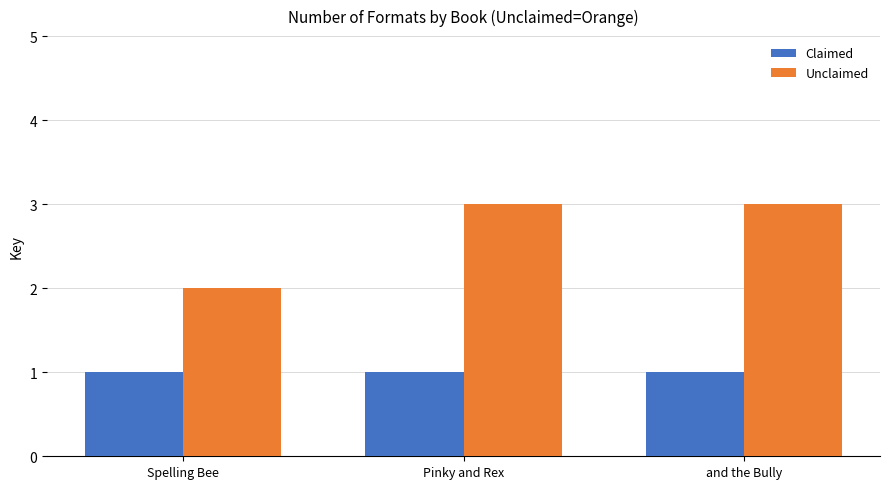

Read the Claimed value at and the Bully.

1